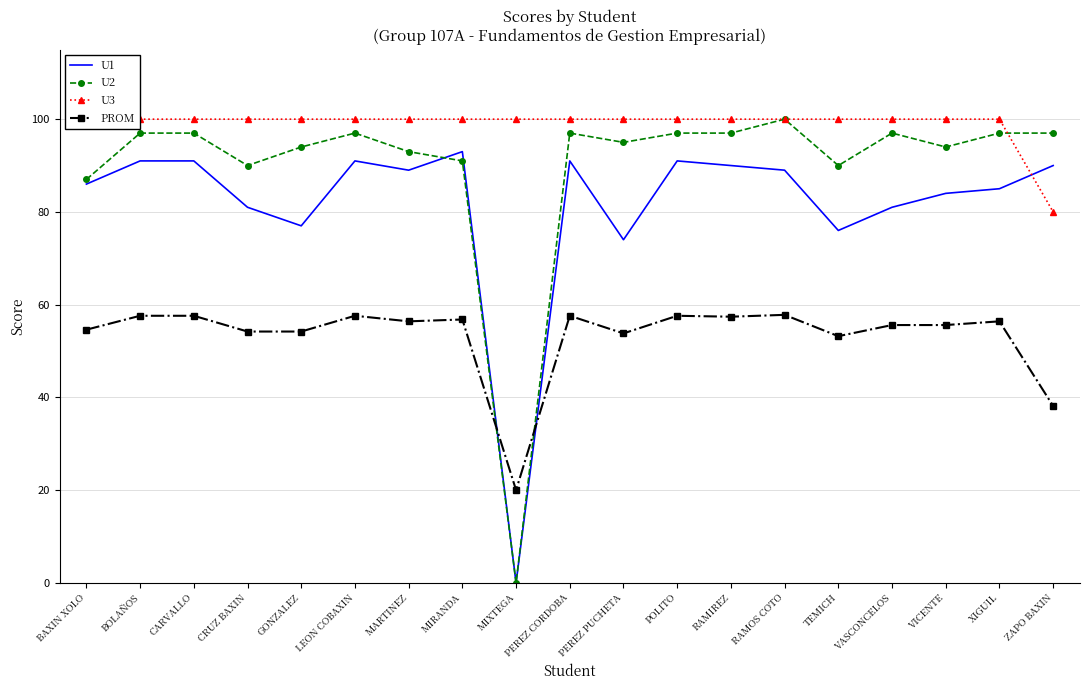

What is the sum of all U1 values?

1550.0